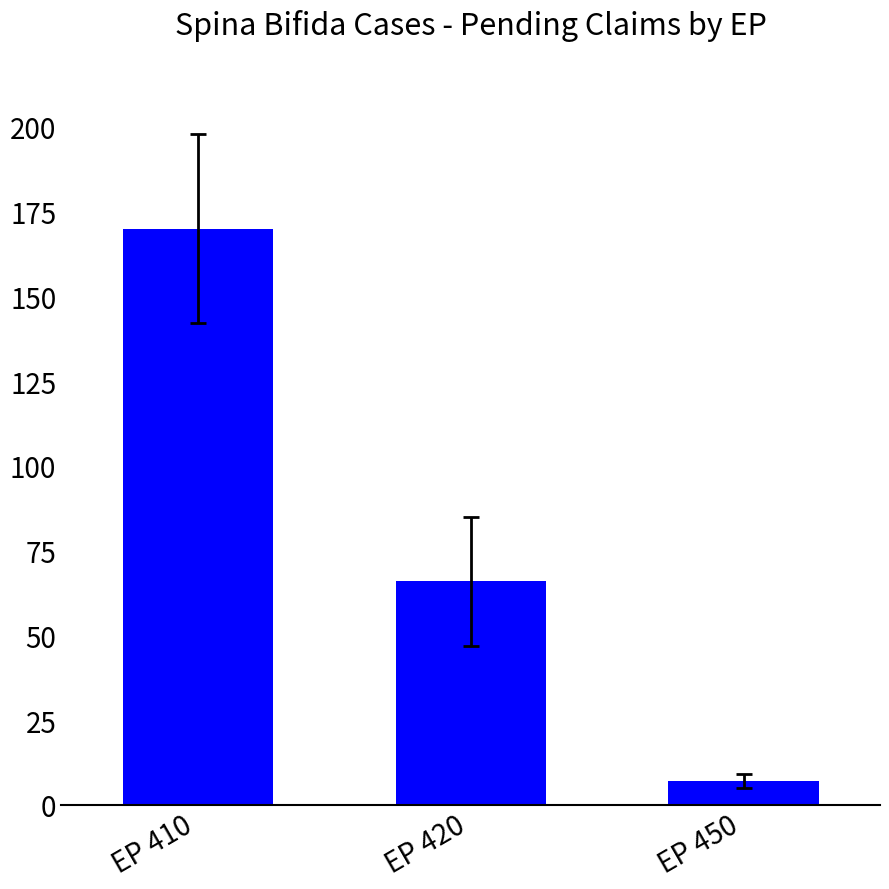

What is the value of the 1st bar from the left?

170